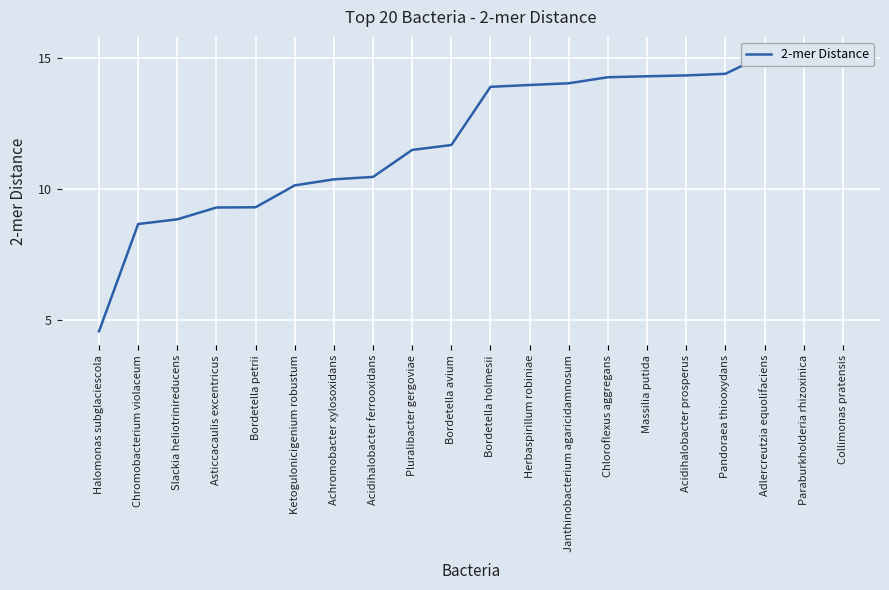

What is the label of the 17th point from the left?

Pandoraea thiooxydans